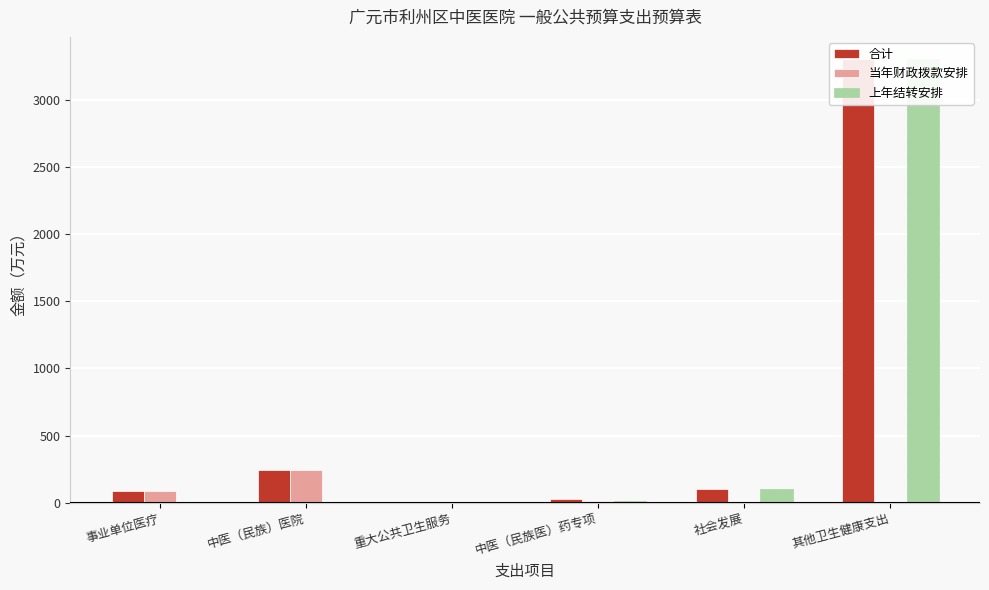

How many bars are there in each group?

3